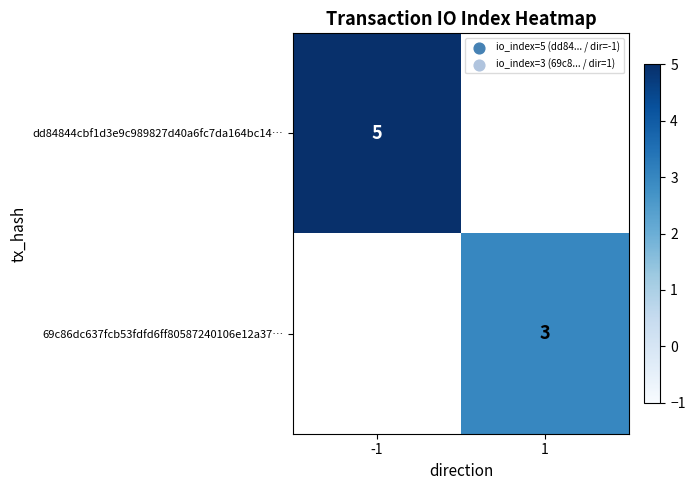

Is it true that dd84844cbf1d3e9c989827d40a6fc7da164bc14… equals 5 at -1?

True